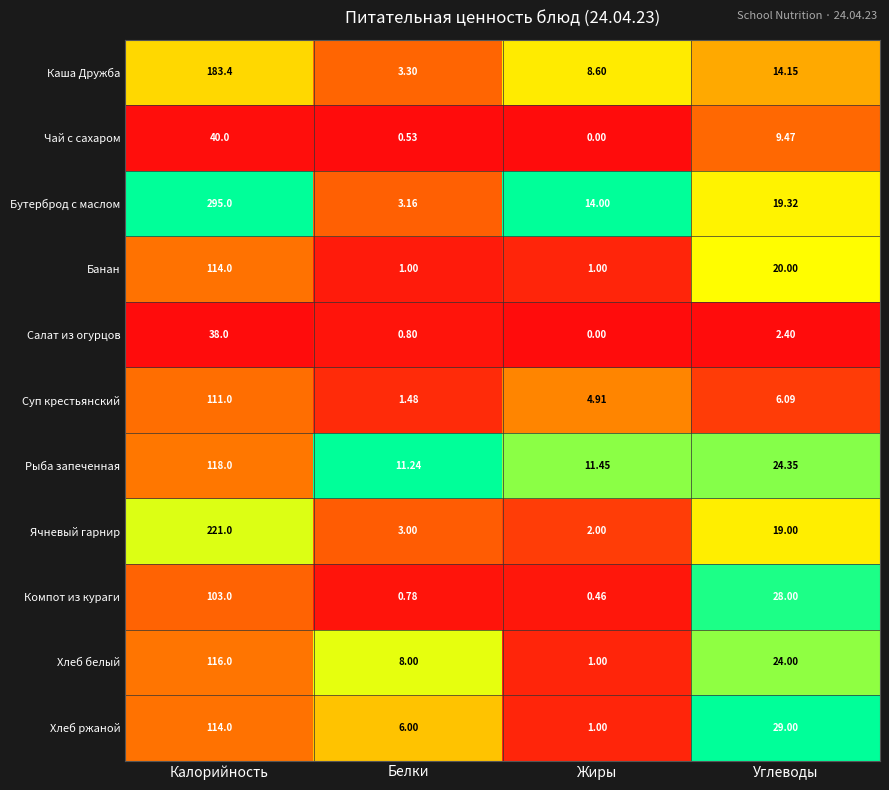

Which series has the largest range (max minus min)?

Бутерброд с маслом